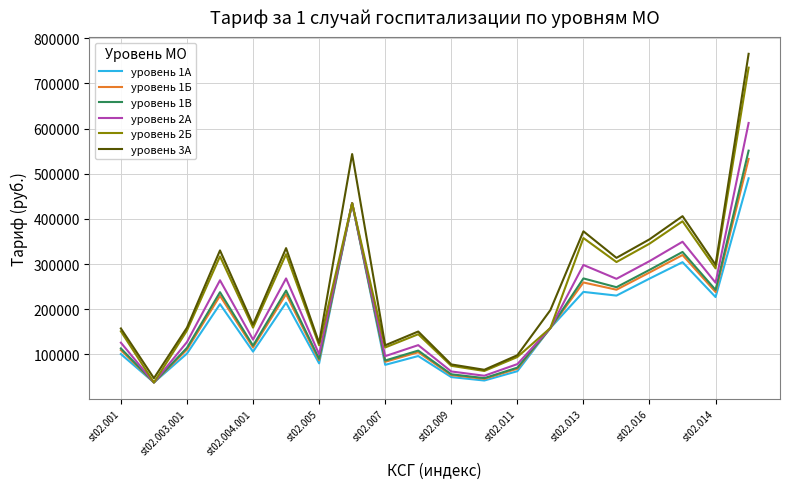

What is the lowest value of the уровень 3А series?

47429.1